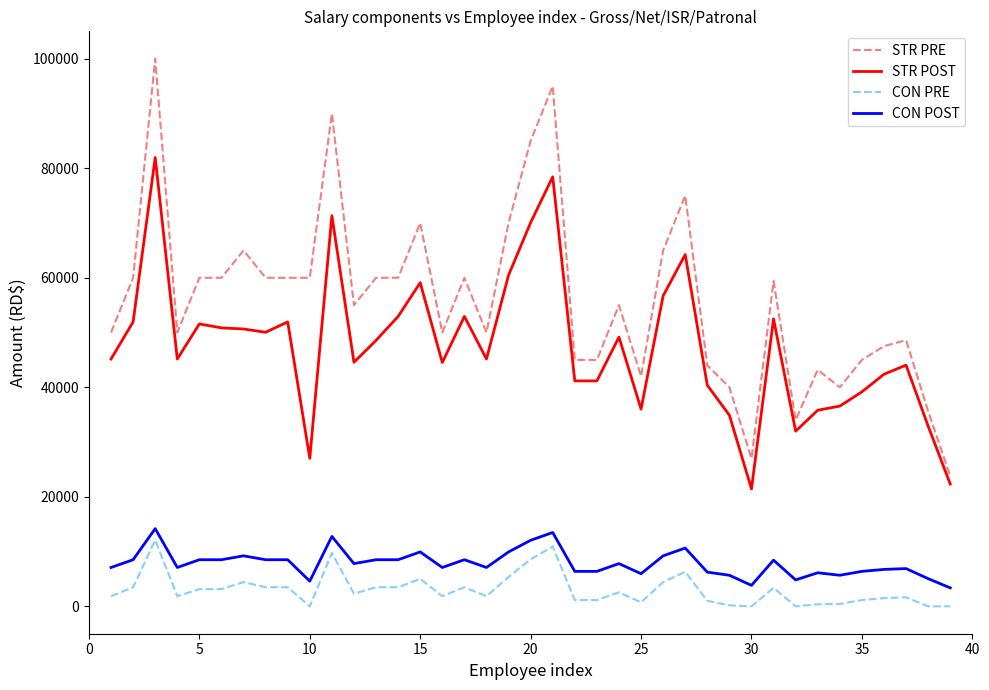

Which series has the widest spread of values?

STR PRE